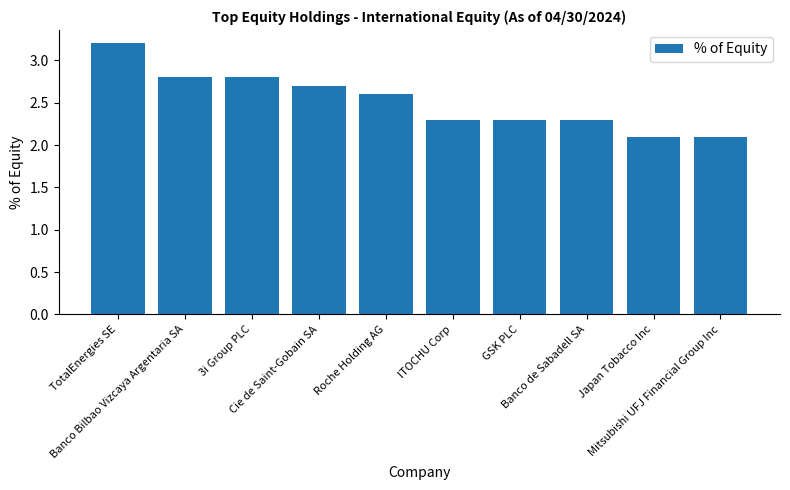

What is the greatest value displayed?

3.2